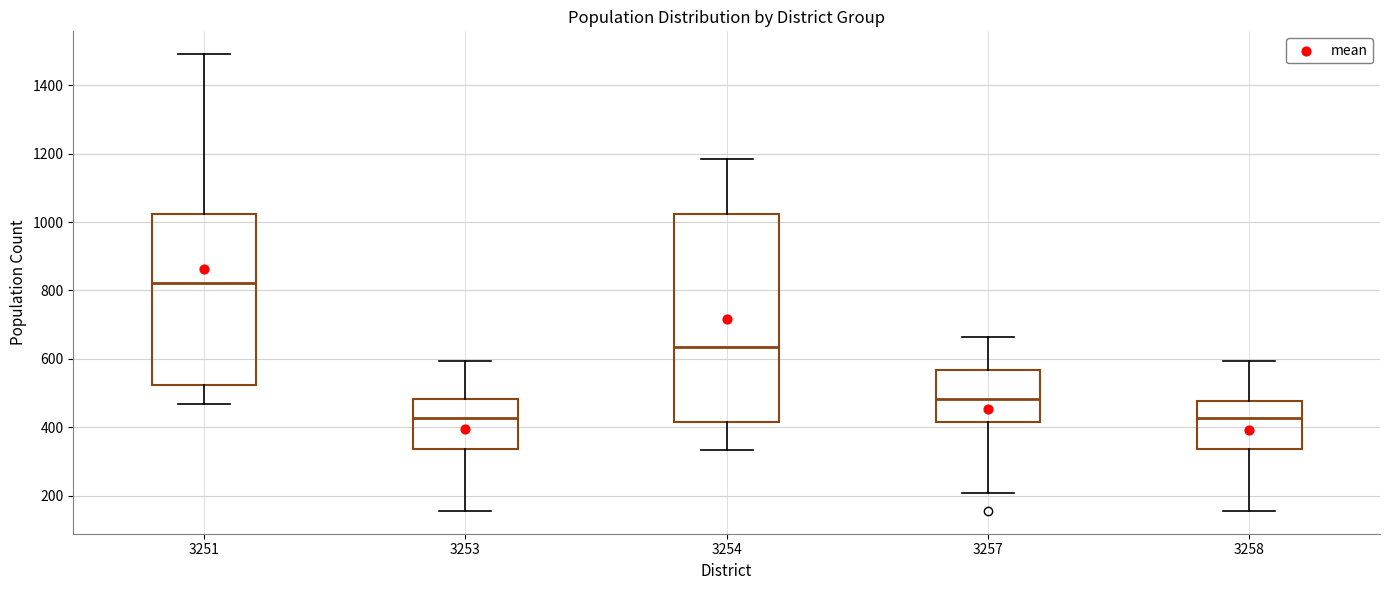

Reading left to right, read every box against the y-axis: the position of its median line, the range the box covers, and the ends of its whiskers. The values are not printed on the chart, so give them approximately, as read against the axis.

3251: median 820, box 520 to 1020, whiskers 460 to 1500
3253: median 420, box 340 to 480, whiskers 160 to 600
3254: median 640, box 420 to 1020, whiskers 340 to 1180
3257: median 480, box 420 to 560, whiskers 200 to 660
3258: median 420, box 340 to 480, whiskers 160 to 600